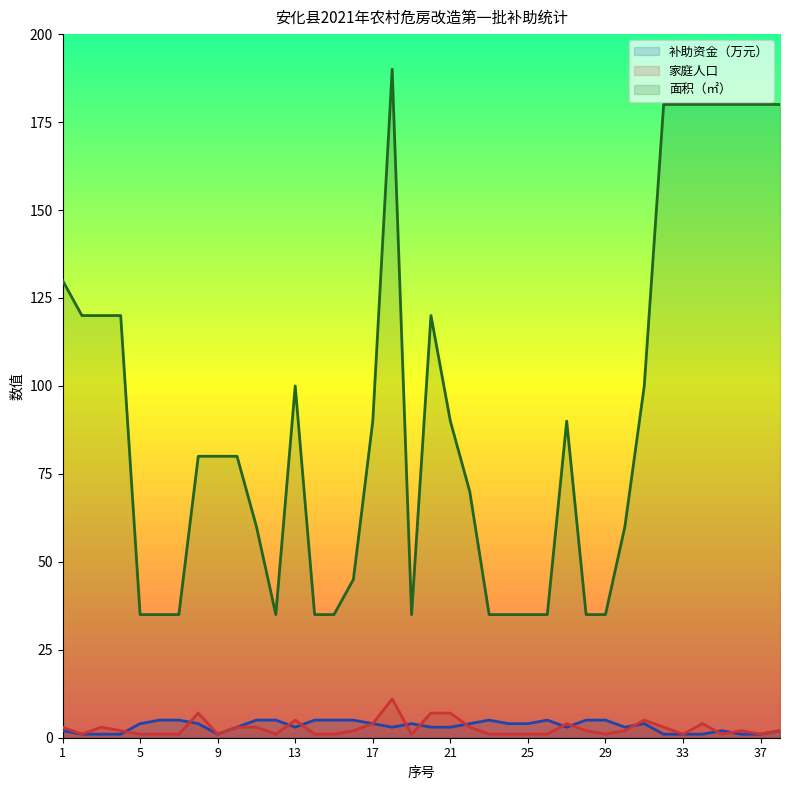

Between 32 and 16, which is larger?

16